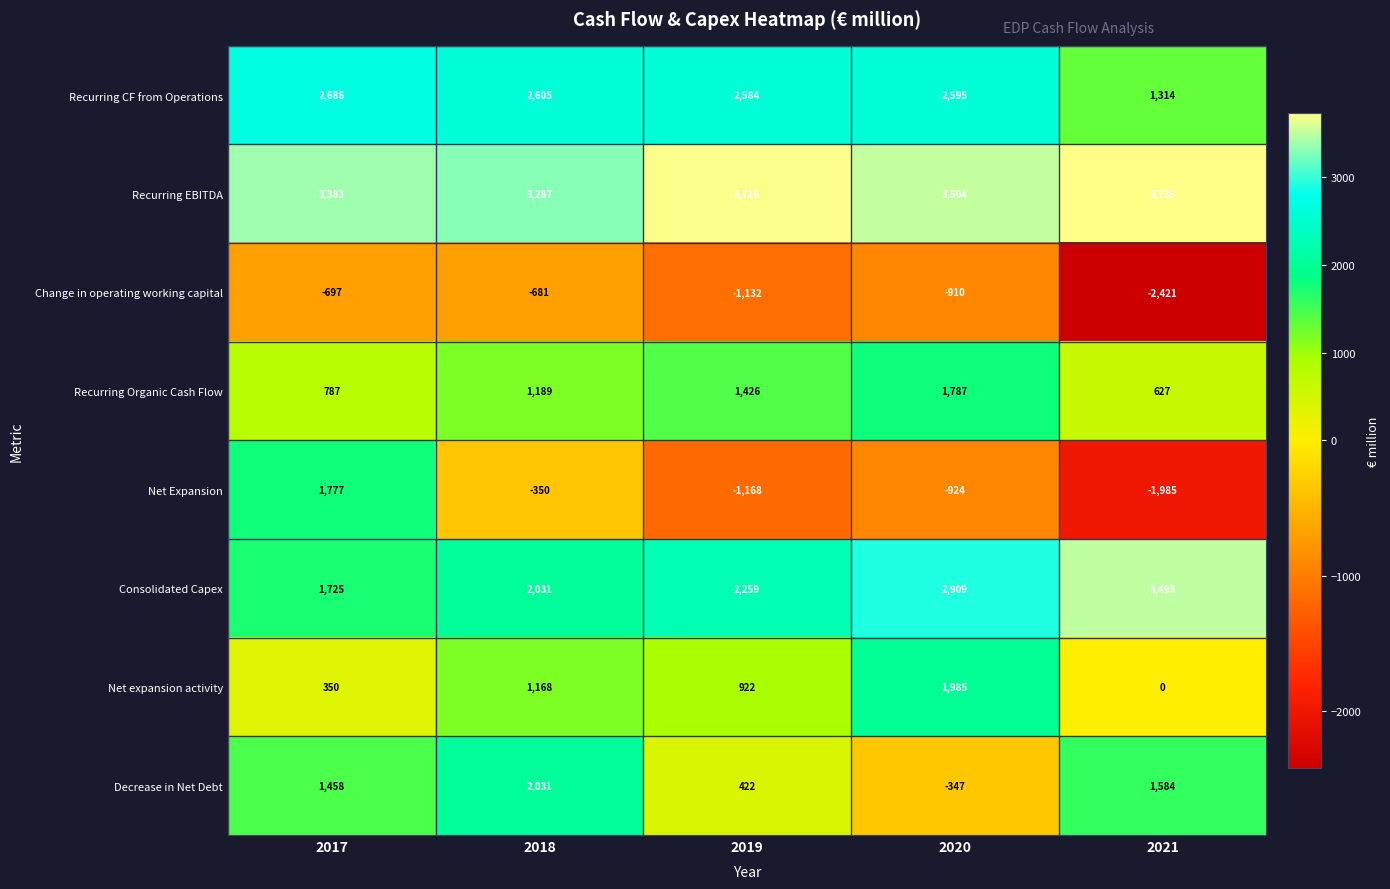

Rank the series by their maximum value, from highest to lowest.

Recurring EBITDA, Consolidated Capex, Recurring CF from Operations, Decrease in Net Debt, Net expansion activity, Recurring Organic Cash Flow, Net Expansion, Change in operating working capital